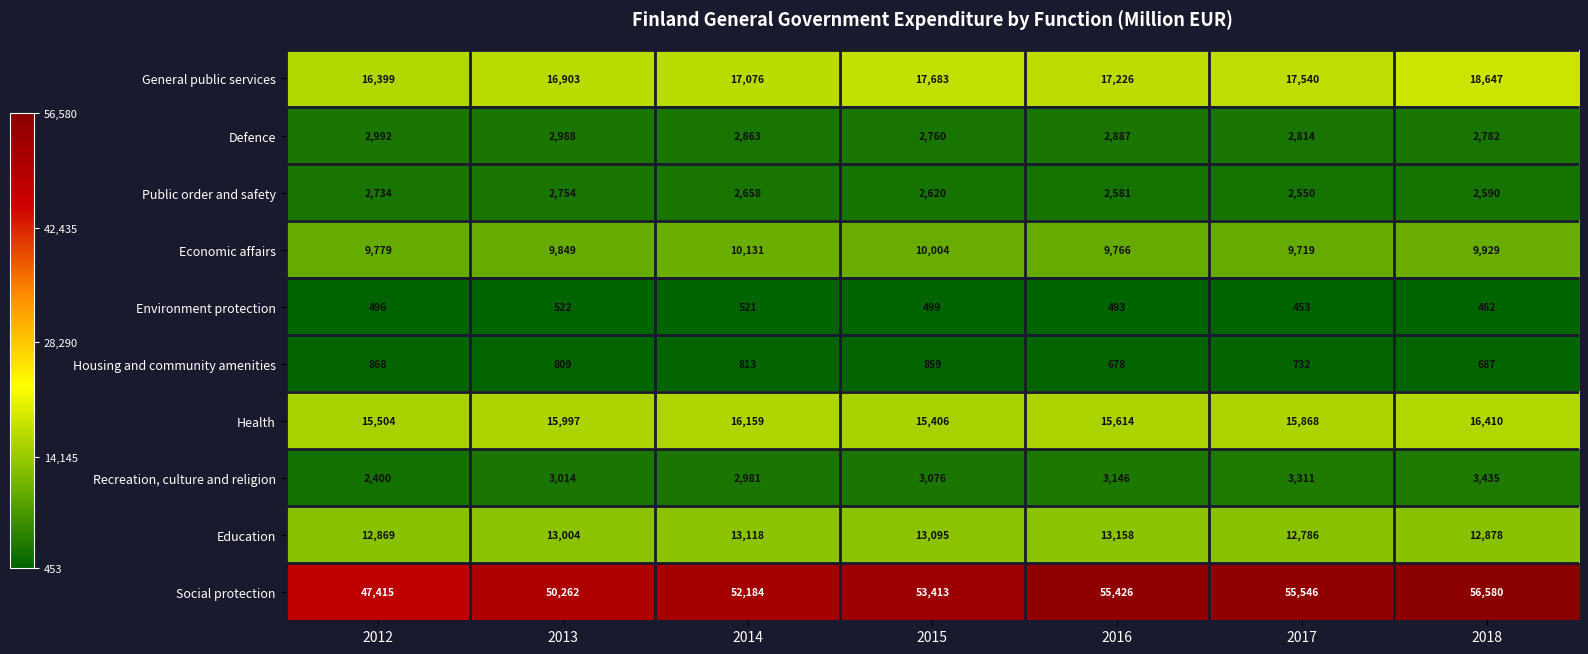

Between 2012 and 2014, which series saw the biggest shift?

Social protection